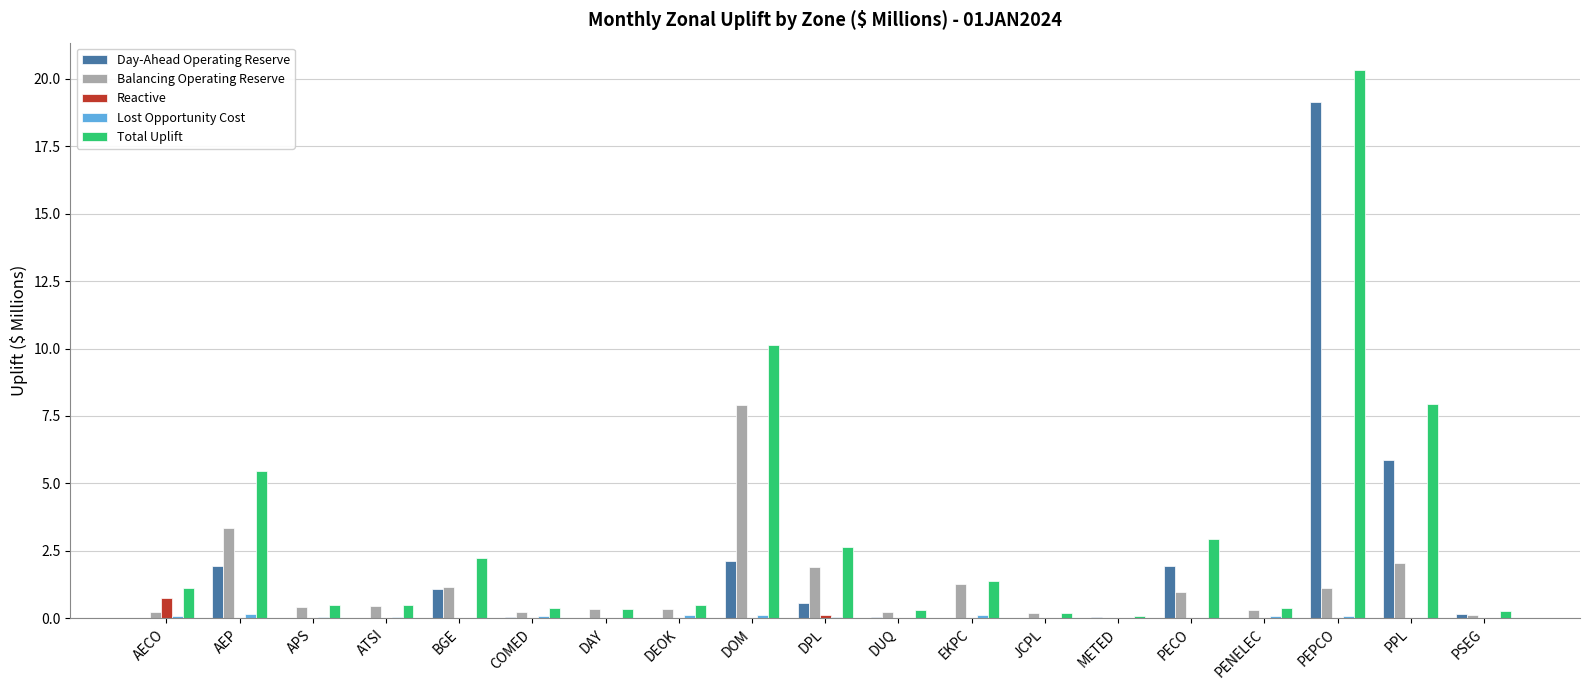

At which label is Balancing Operating Reserve closest to 3?

AEP